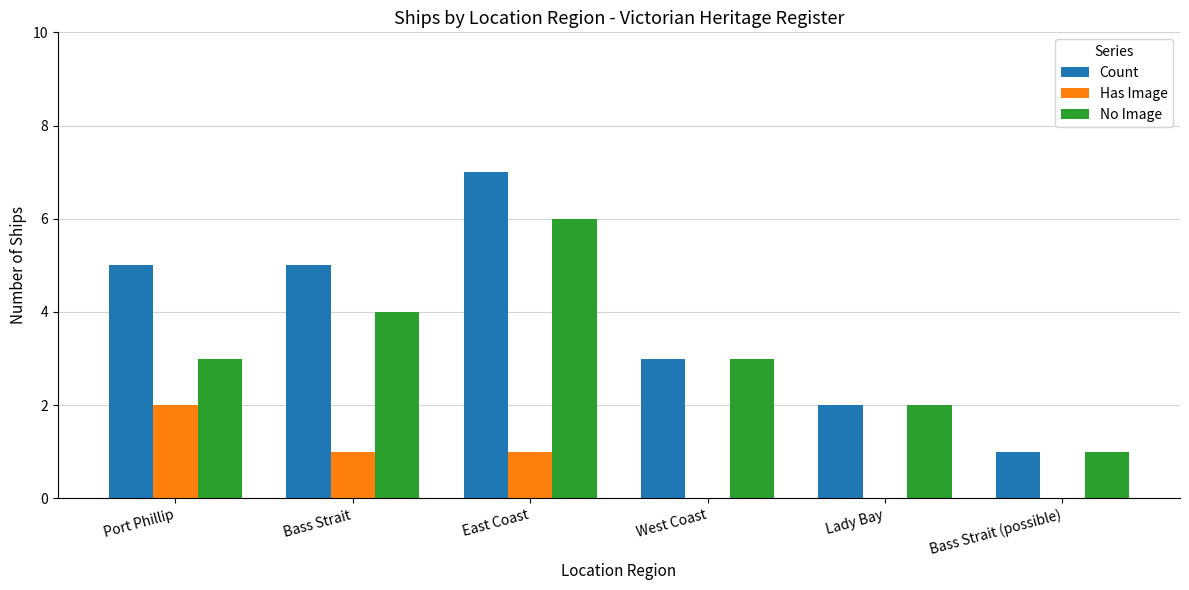

What is the maximum value for Count?

7